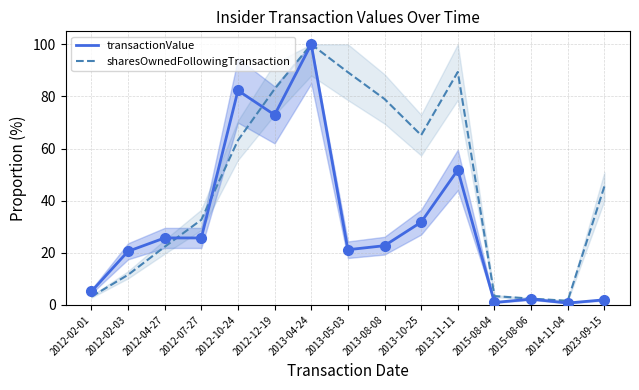

Which series has the largest total across all categories?

sharesOwnedFollowingTransaction